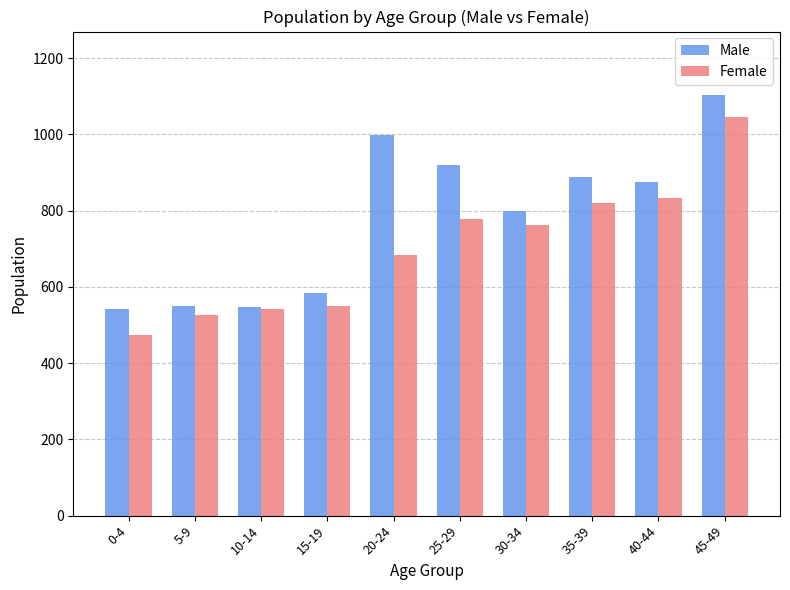

What is the sum of the Male values at 40-44 and 35-39?

1761